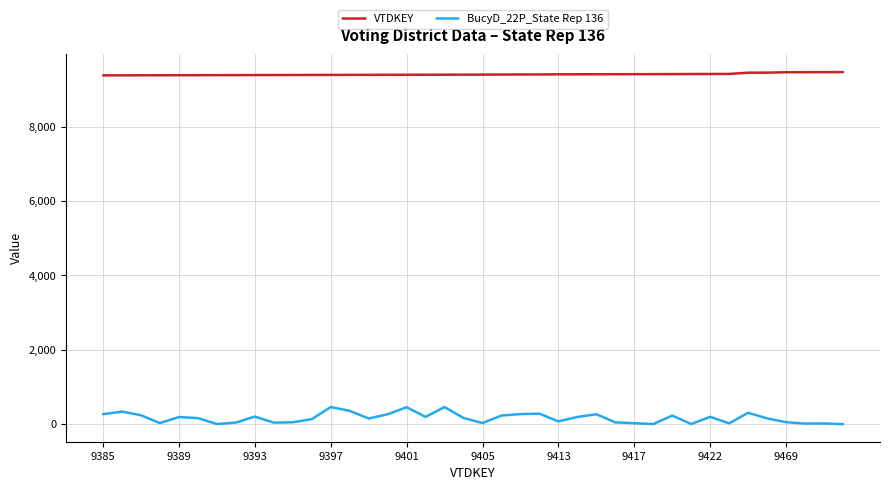

True or false: BucyD_22P_State Rep 136 and VTDKEY intersect in this chart.

False